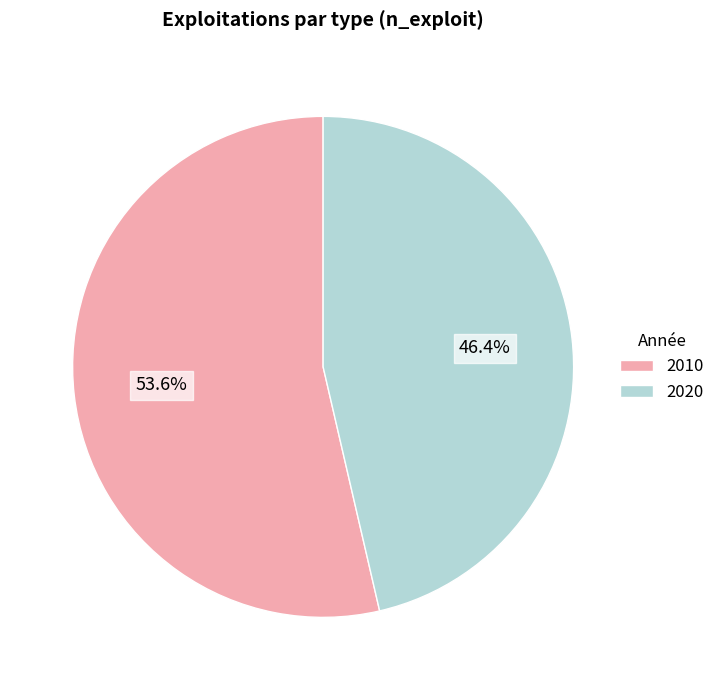

Count the number of slices in the pie.

2